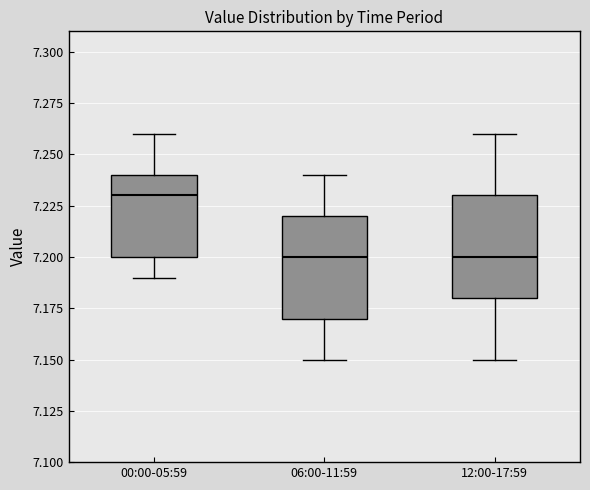

Reading left to right, transcribe this box plot: for each box, give where its median line is, the range the box spans, and where its two whiskers end, as read against the y-axis. The values are not printed on the chart, so give them approximately, as read against the axis.

00:00-05:59: median 7.23, box 7.20 to 7.24, whiskers 7.19 to 7.26
06:00-11:59: median 7.20, box 7.17 to 7.22, whiskers 7.15 to 7.24
12:00-17:59: median 7.20, box 7.18 to 7.23, whiskers 7.15 to 7.26